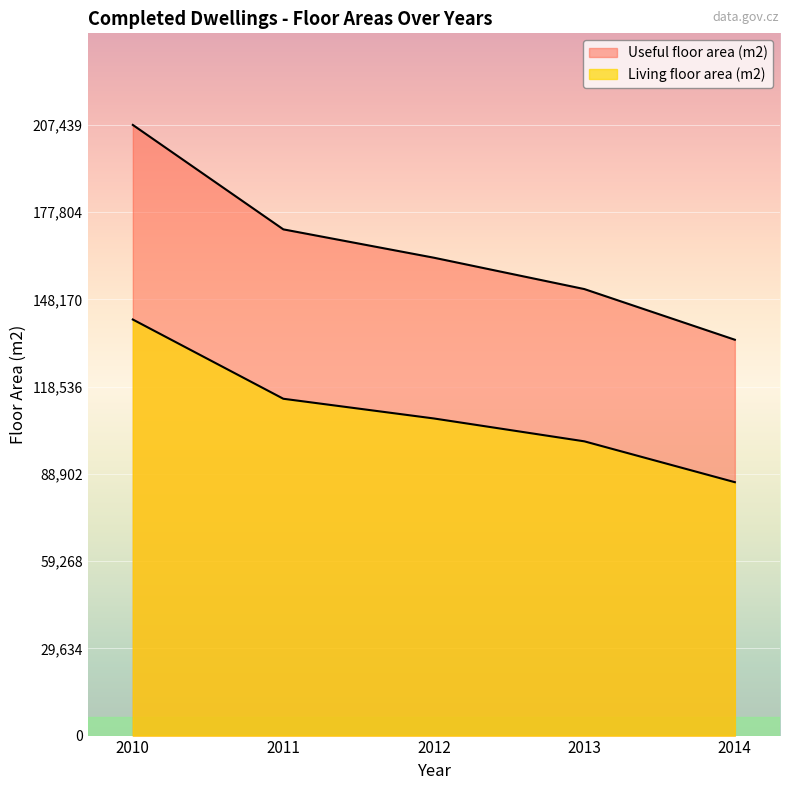

True or false: Living floor area (m2) and Useful floor area (m2) cross at least once.

False